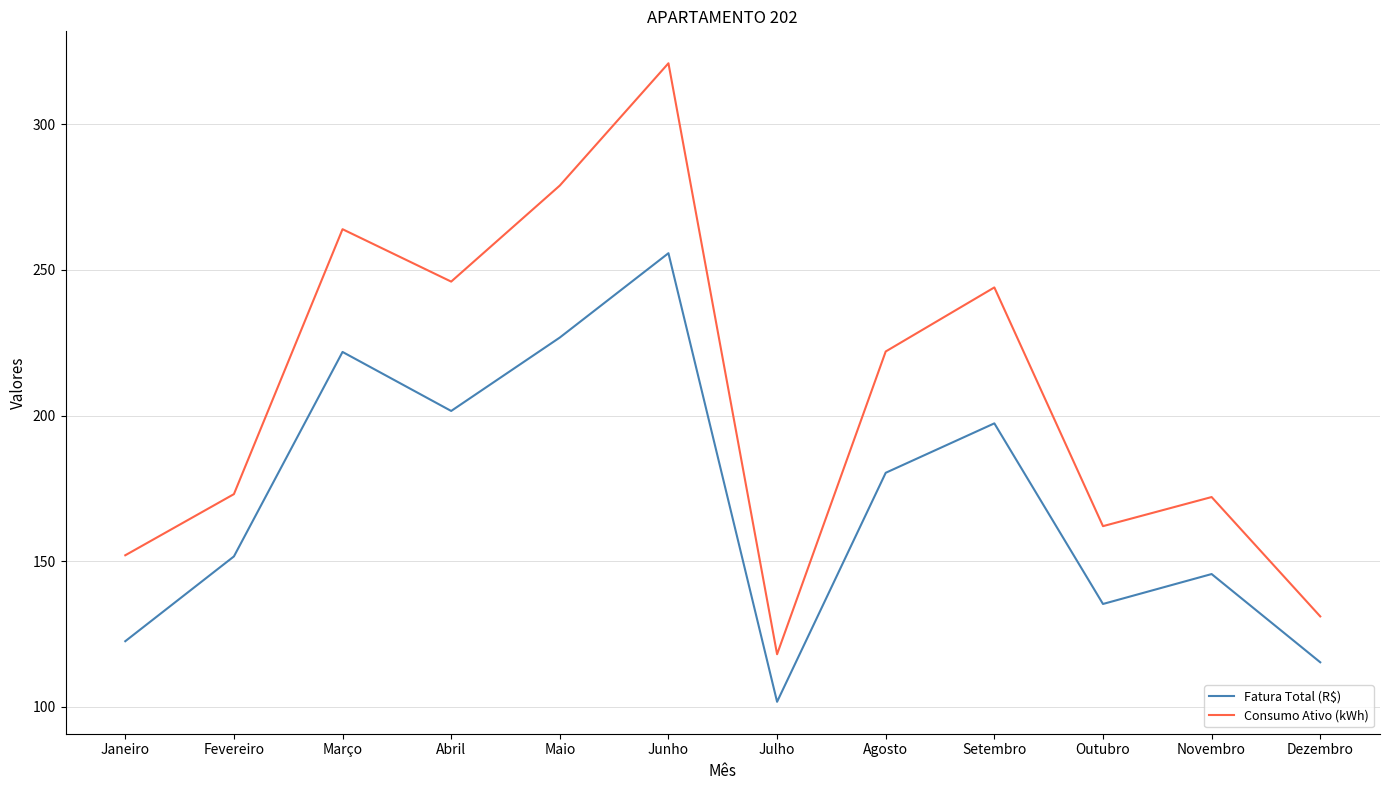

Rank the series at Outubro from lowest to highest value.

Fatura Total (R$), Consumo Ativo (kWh)